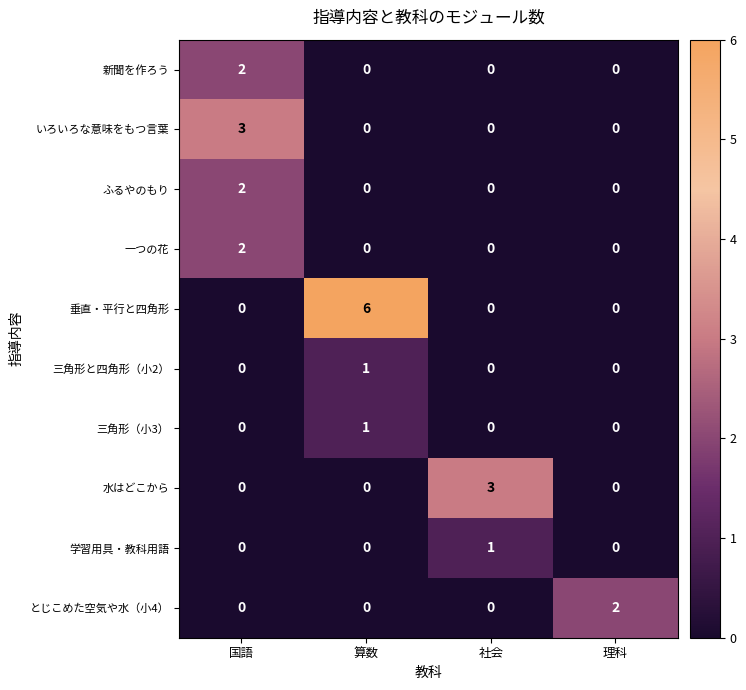

Which category has the highest value in the とじこめた空気や水（小4） series?

理科